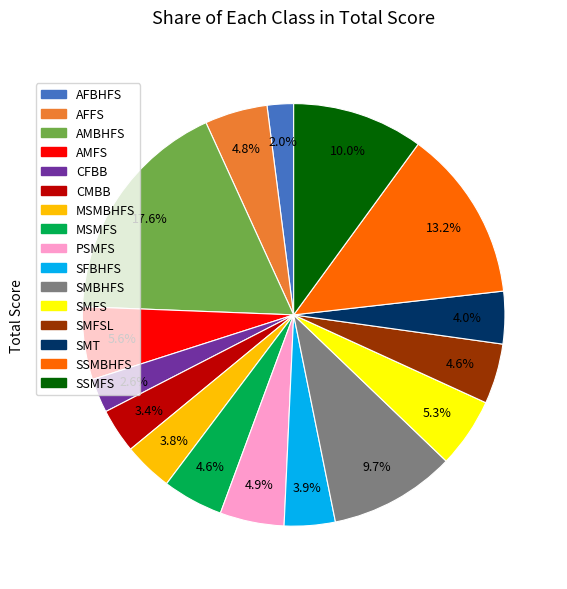

Does PSMFS represent more than half of the total?

No